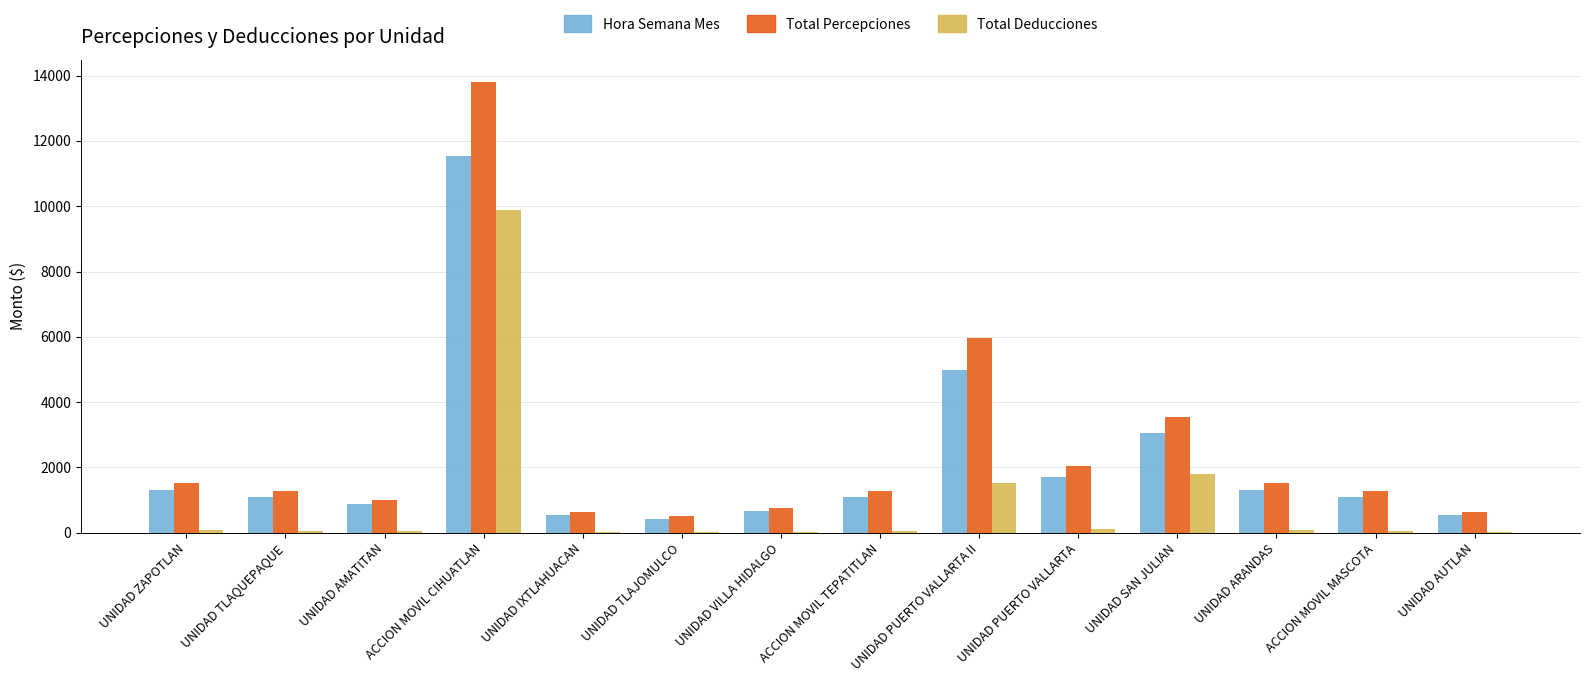

True or false: Total Percepciones has a value of 1521.5 at UNIDAD ARANDAS.

True